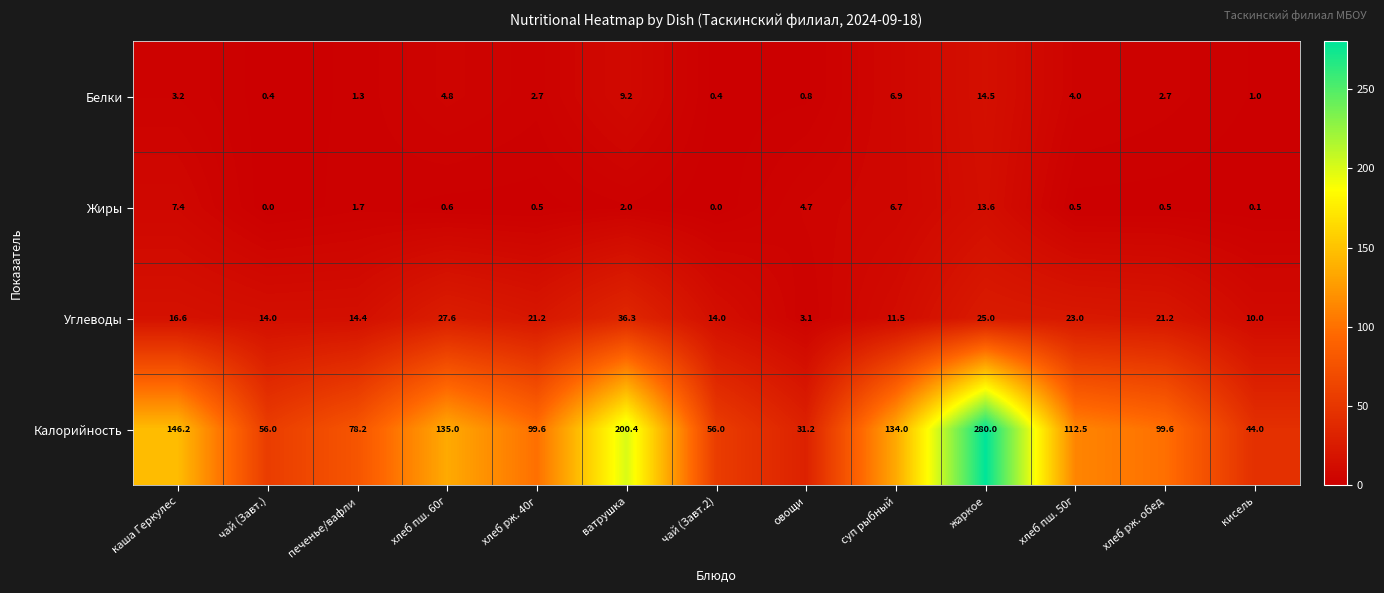

What is the difference between the highest and lowest values at печенье/вафли?

76.9